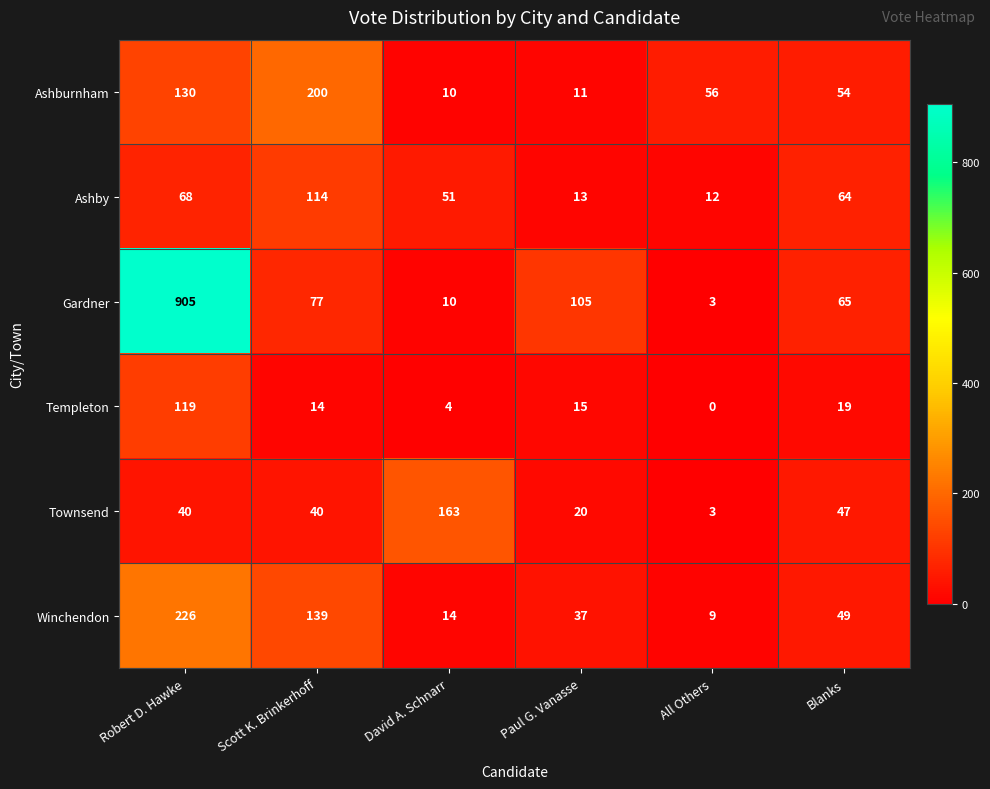

What is the total value across all series at Paul G. Vanasse?

201